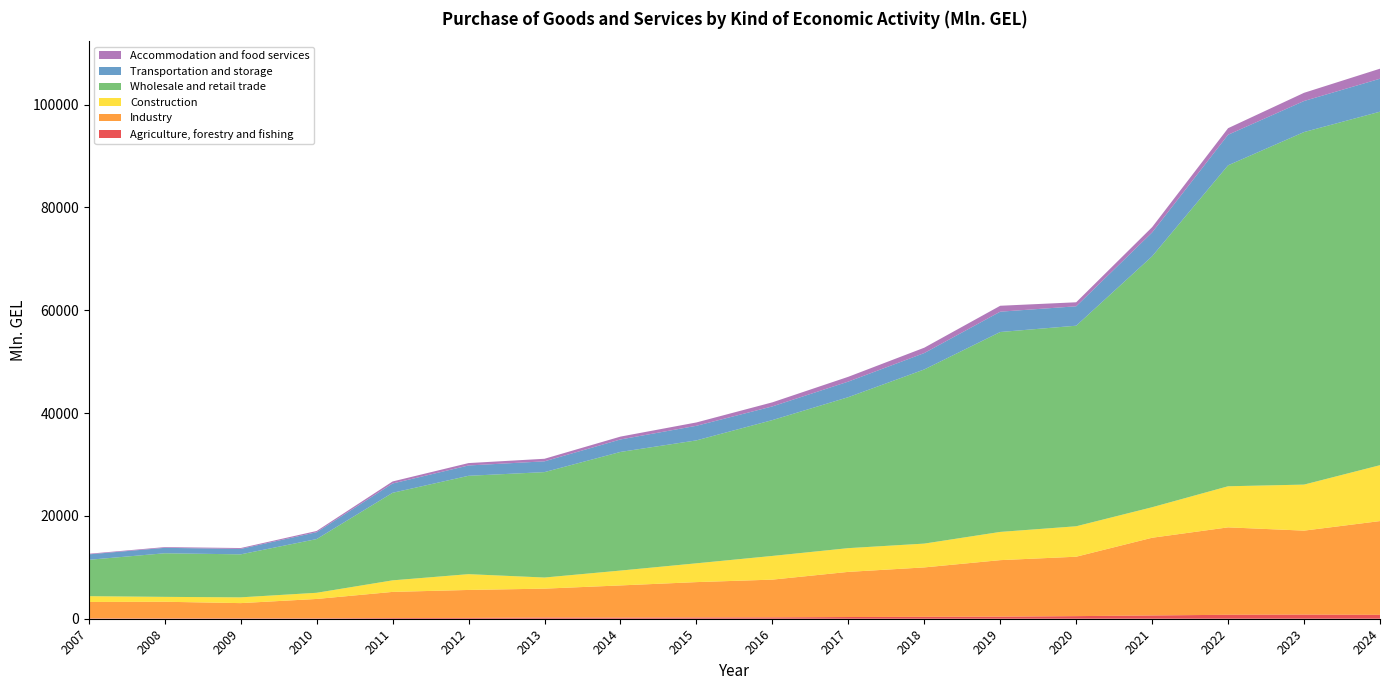

Reading left to right, transcribe all the data shown in this chart.

Agriculture, forestry and fishing: 2007=67.5	2008=72.5	2009=79.1	2010=82.3	2011=133.6	2012=156.0	2013=227.8	2014=214.4	2015=243.1	2016=267.7	2017=332.3	2018=369.0	2019=403.5	2020=506.8	2021=636.9	2022=769.4	2023=800.9	2024=752.9
Industry: 2007=3191.3	2008=3229.7	2009=2957.5	2010=3763.1	2011=5085.9	2012=5441.5	2013=5624.9	2014=6264.2	2015=6879.8	2016=7337.6	2017=8779.9	2018=9612.4	2019=10992.1	2020=11554.9	2021=15115.0	2022=17002.9	2023=16334.1	2024=18241.1
Construction: 2007=1130.2	2008=952.1	2009=1123.5	2010=1201.8	2011=2246.7	2012=3073.0	2013=2162.9	2014=2888.9	2015=3656.4	2016=4610.0	2017=4618.5	2018=4631.7	2019=5490.7	2020=5922.4	2021=5935.2	2022=7991.4	2023=8953.2	2024=10870.6
Wholesale and retail trade: 2007=7072.4	2008=8477.4	2009=8360.8	2010=10445.5	2011=17028.0	2012=19129.8	2013=20500.2	2014=23072.9	2015=23908.1	2016=26417.7	2017=29363.2	2018=33871.5	2019=38880.2	2020=39007.1	2021=48808.7	2022=62422.1	2023=68568.7	2024=68752.2
Transportation and storage: 2007=1056.5	2008=1058.6	2009=1056.7	2010=1334.9	2011=1809.1	2012=2010.4	2013=2098.7	2014=2427.2	2015=2837.5	2016=2664.3	2017=3030.4	2018=3188.1	2019=3954.1	2020=3776.8	2021=4632.8	2022=5946.8	2023=6040.5	2024=6414.1
Accommodation and food services: 2007=118.1	2008=139.5	2009=172.7	2010=240.4	2011=396.9	2012=464.0	2013=496.7	2014=555.0	2015=652.3	2016=790.9	2017=933.5	2018=1042.3	2019=1150.9	2020=781.2	2021=1036.0	2022=1276.2	2023=1592.3	2024=1951.1